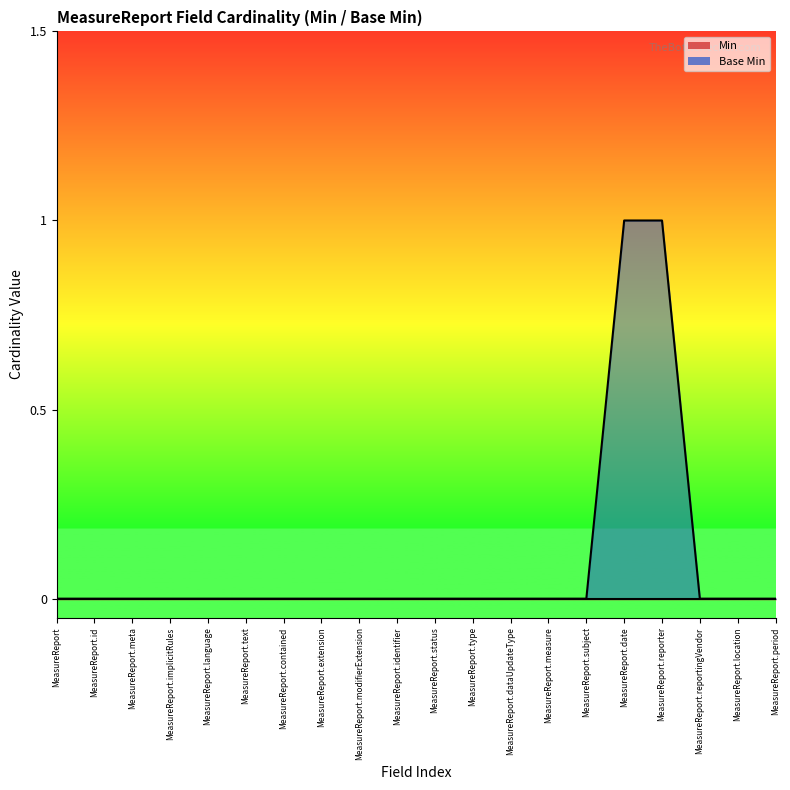

Which label corresponds to the largest value in the chart?

MeasureReport.date